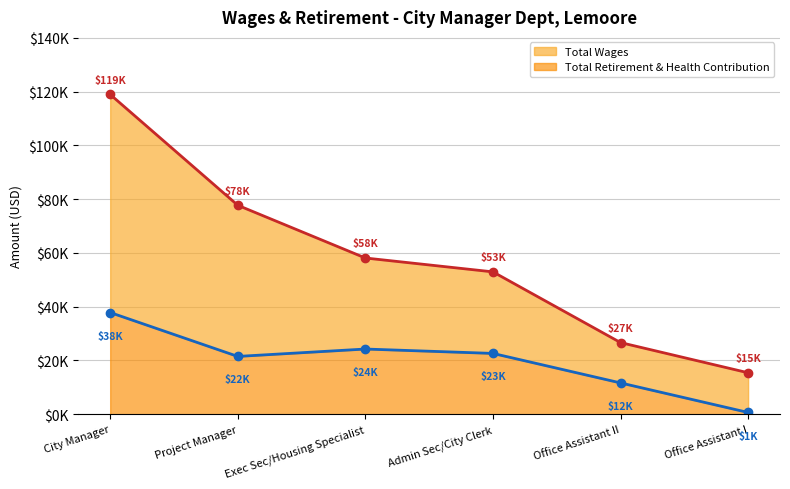

Rank the series at Exec Sec/Housing Specialist from highest to lowest value.

Total Wages, Total Retirement & Health Contribution